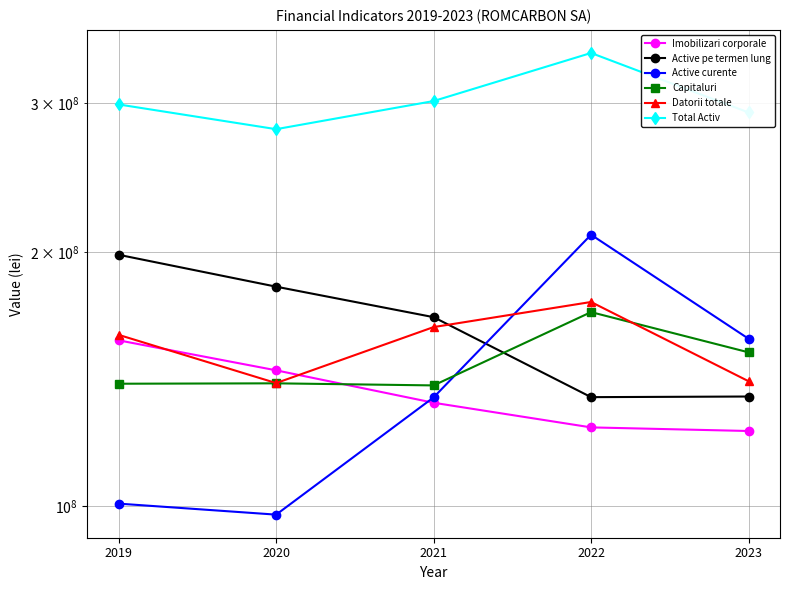

Is the value of Datorii totale at 2023 greater than the value of Capitaluri at 2022?

No